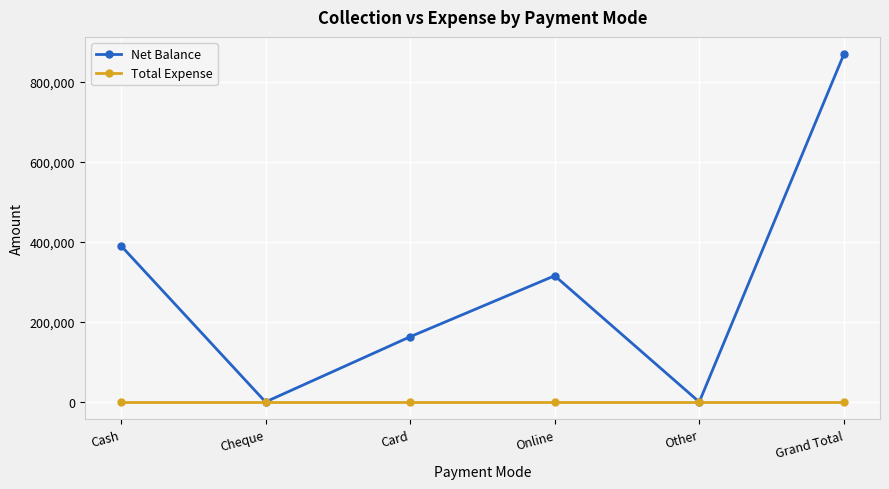

Which series has the largest total across all categories?

Net Balance